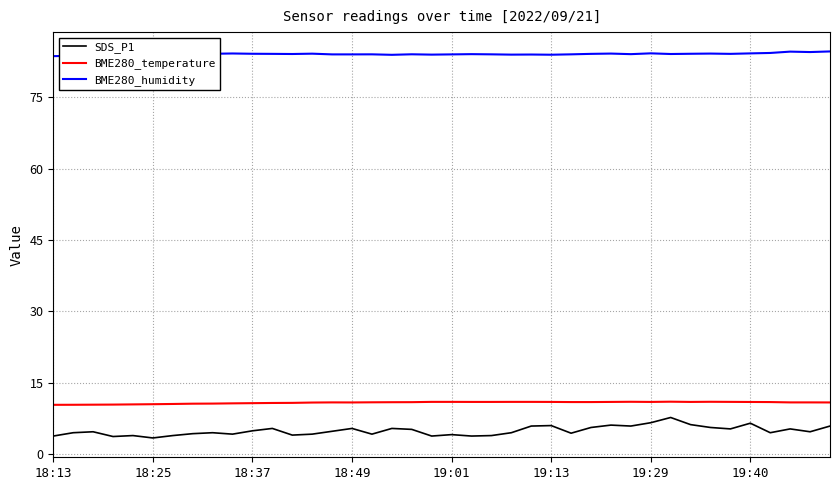

Which series has the largest total across all categories?

BME280_humidity